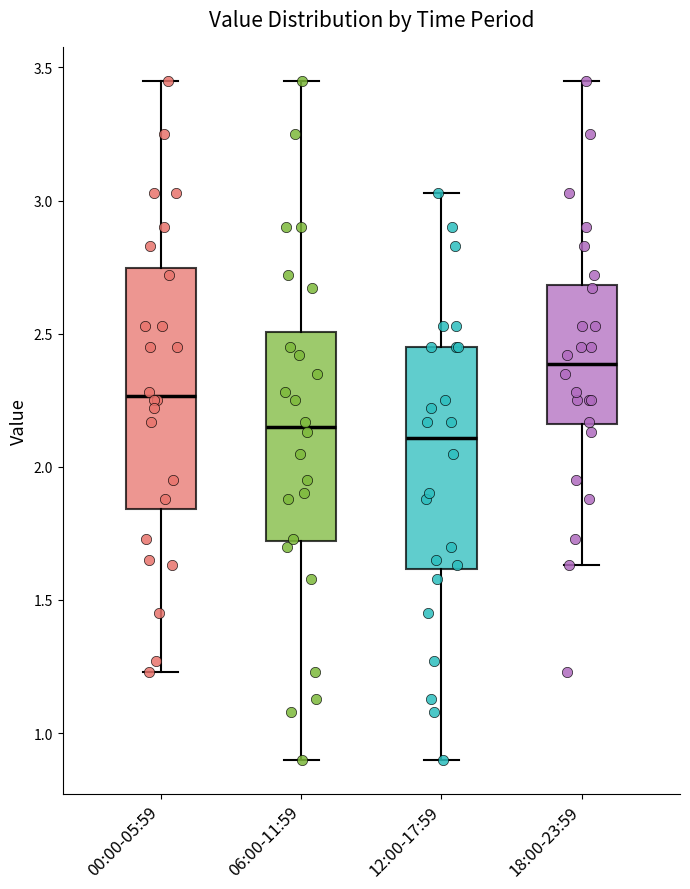

Comparing the boxes themselves (not the whiskers), which one is the tallest?

00:00-05:59